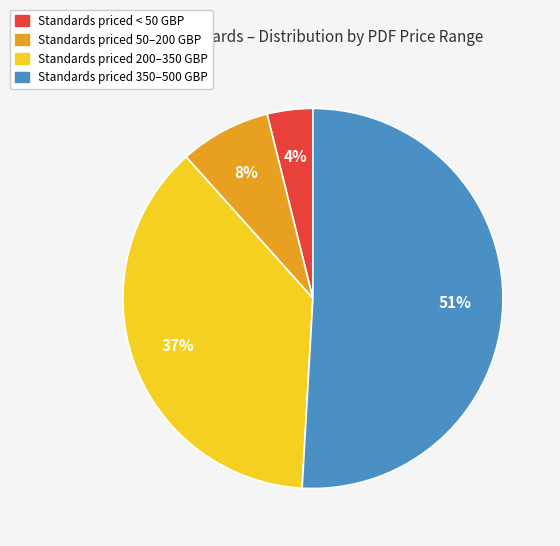

Is there a majority slice in this chart?

Yes